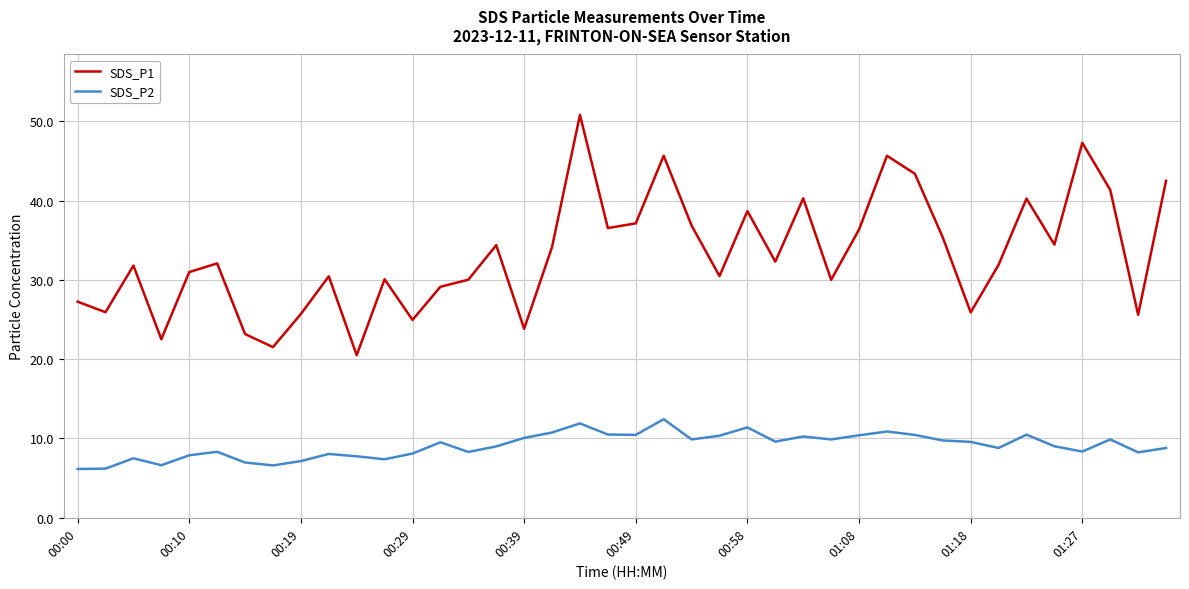

What is the maximum value for SDS_P2?

12.4